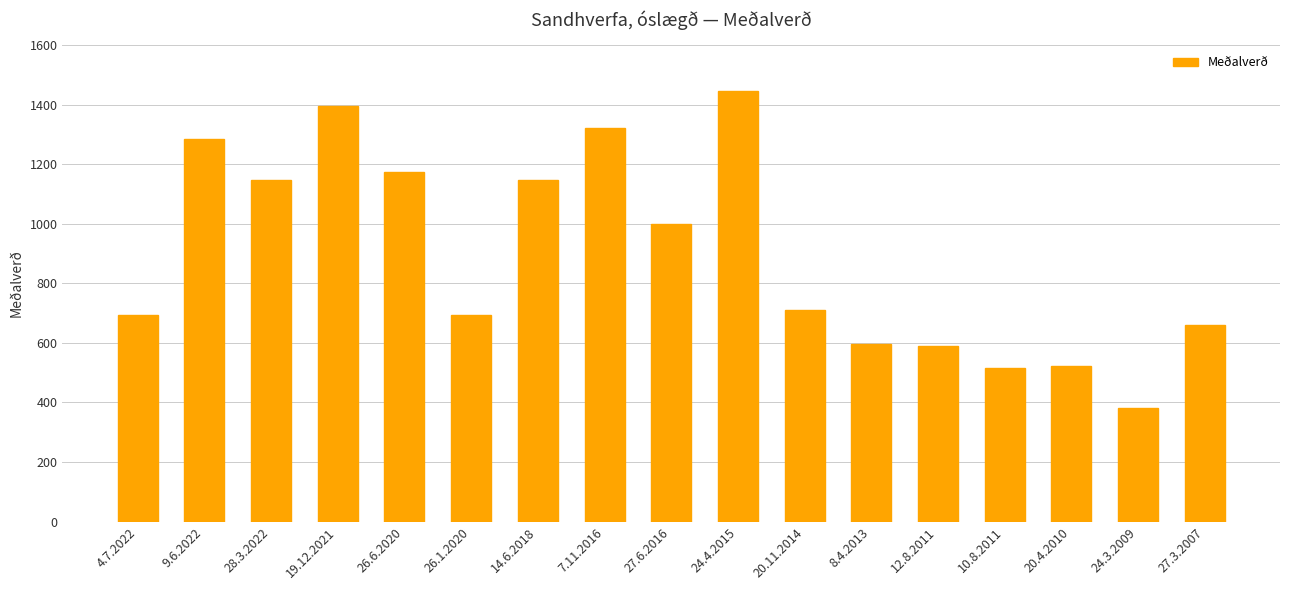

How many values are below 710?

8